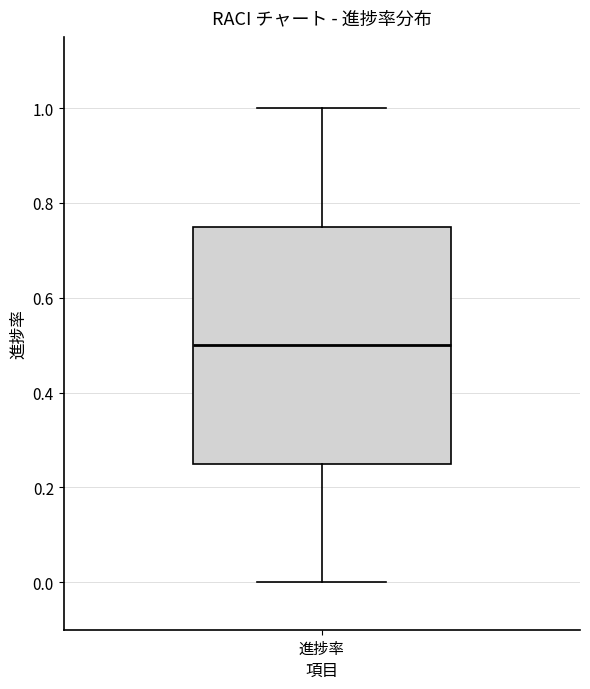

Transcribe this box plot: give where the median line is, the range the box spans, and where the two whiskers end, as read against the y-axis. The values are not printed on the chart, so give them approximately, as read against the axis.

median 0.50, box 0.26 to 0.76, whiskers 0.00 to 1.00